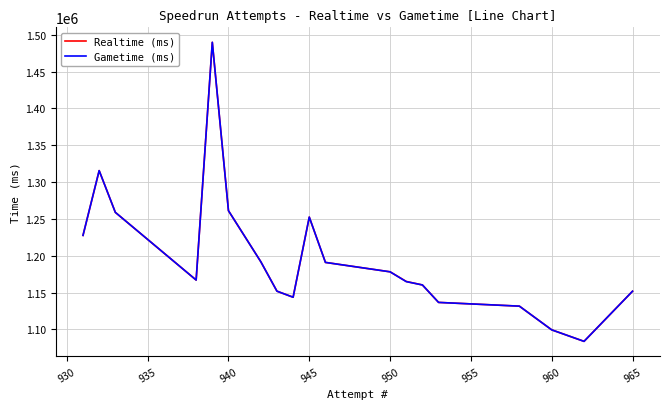

What is the smallest value displayed?

1083759